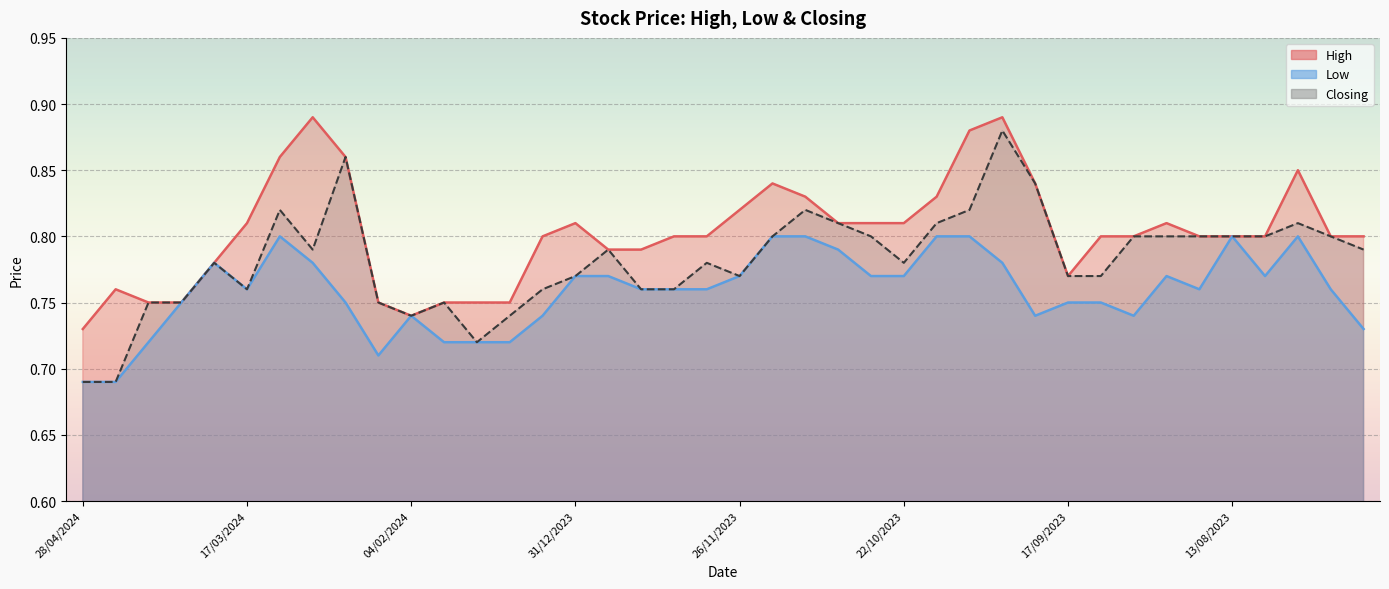

What position from the right is 17/09/2023?

10